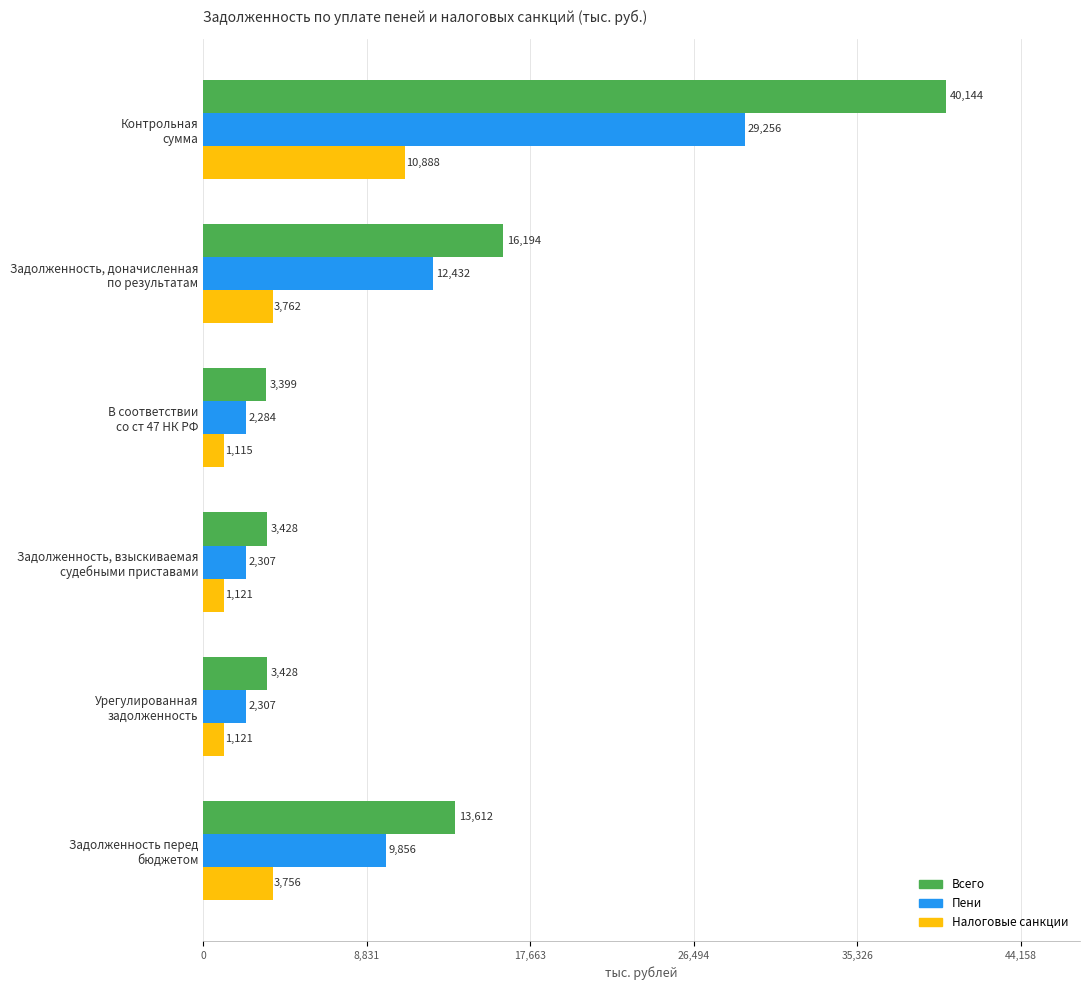

Which series has the widest spread of values?

Всего